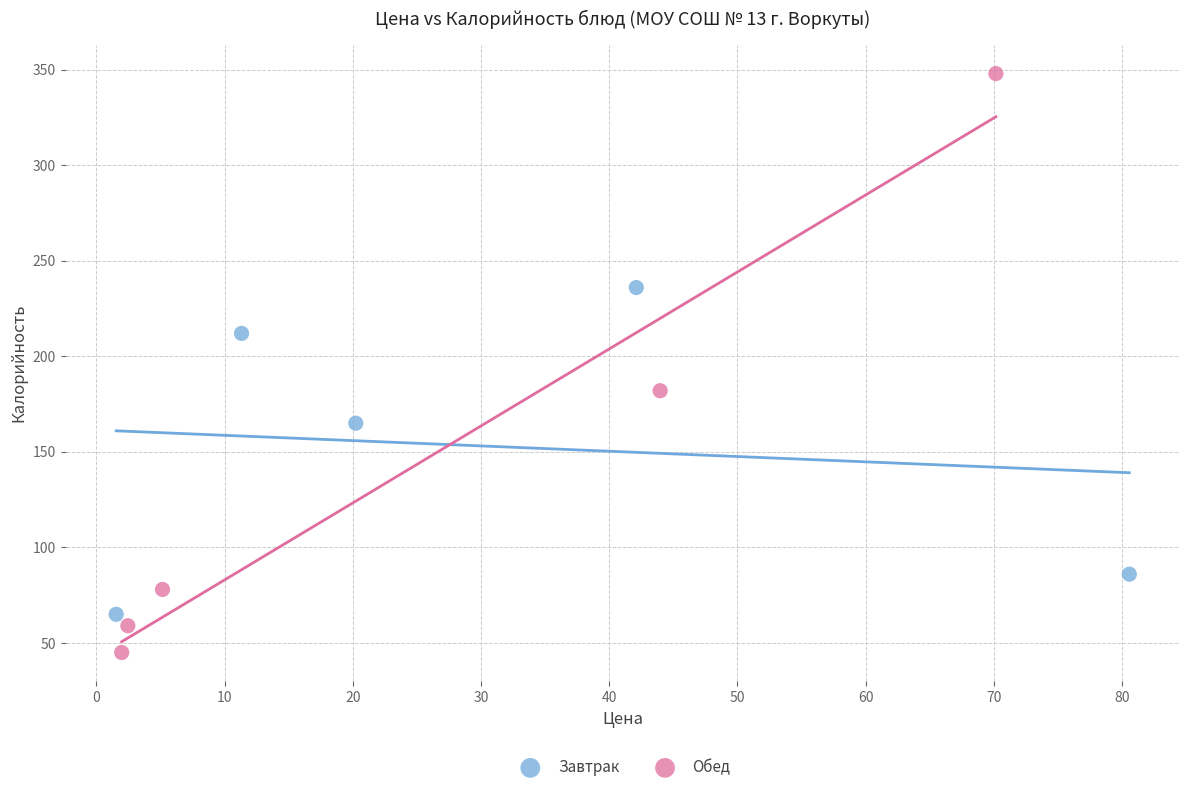

What are all the series names shown in the legend?

Завтрак, Обед